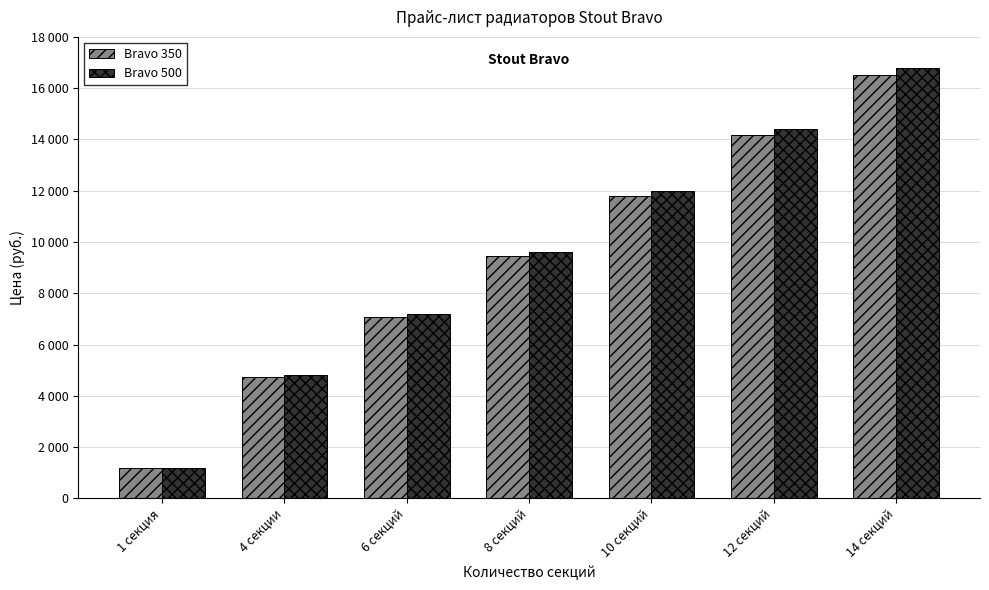

Are the bars horizontal?

No